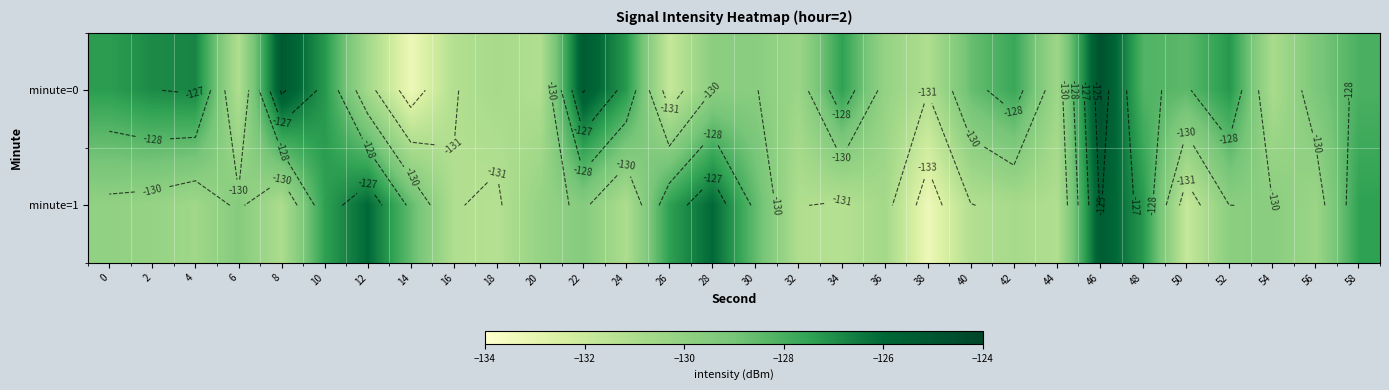

What is the difference between the second highest and minimum values in the minute=1 series?

7.3